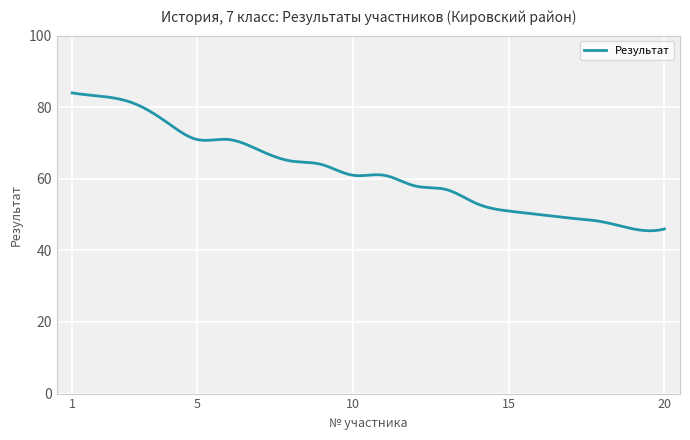

What is the greatest value displayed?

84.0